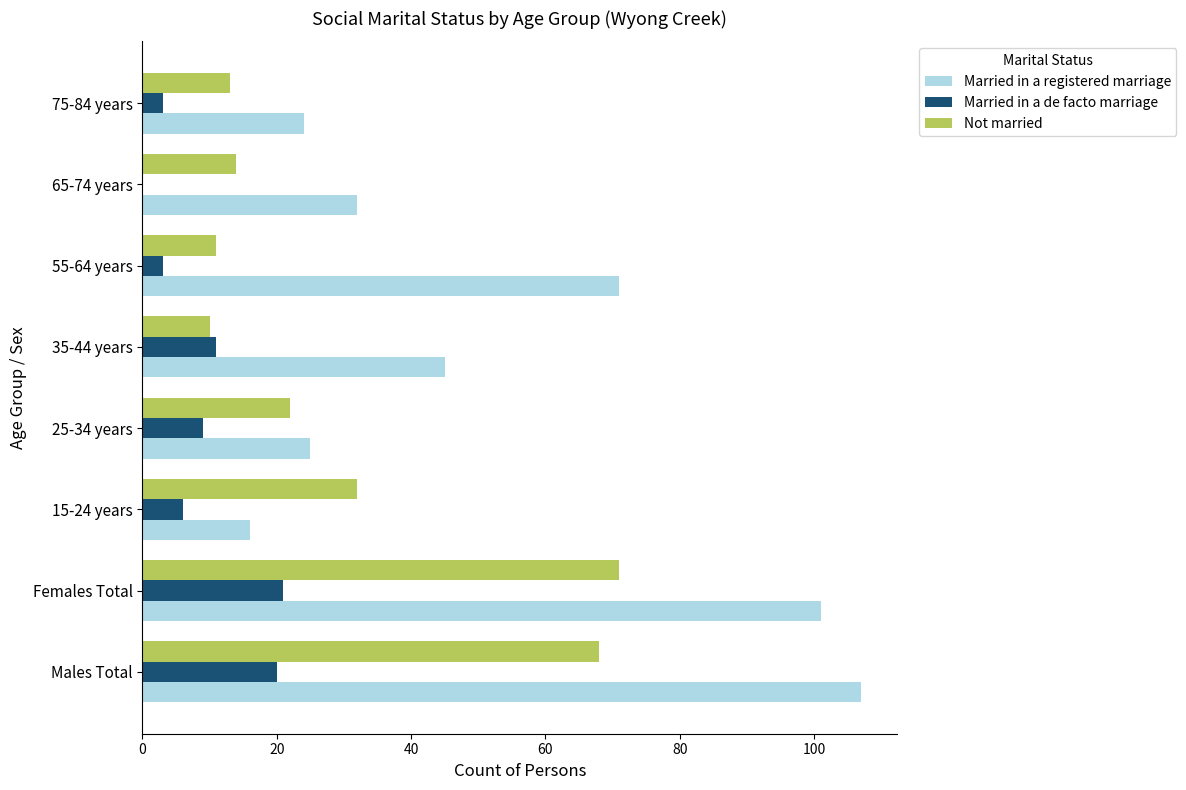

What is the maximum value shown in the chart?

107